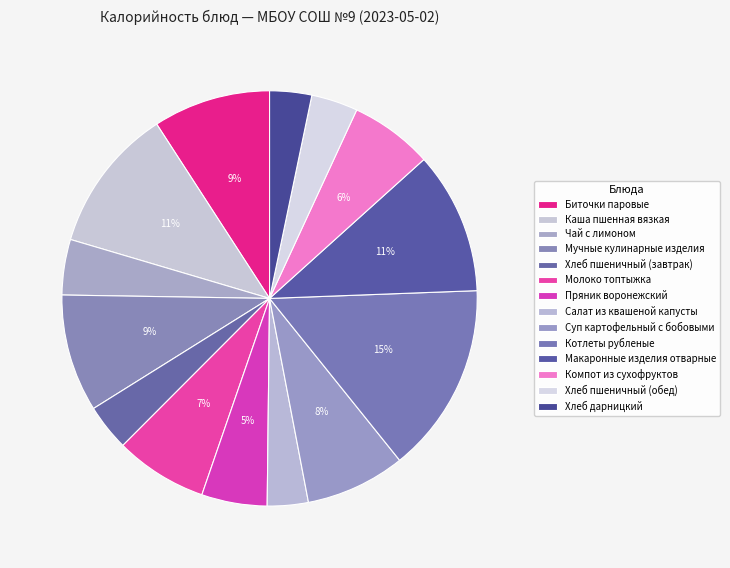

How many segments does this pie chart have?

14